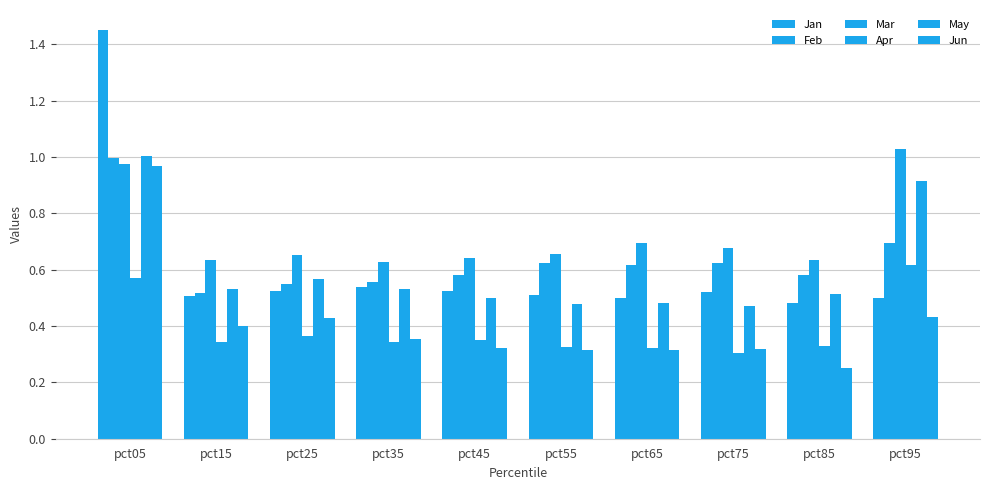

Are the bars horizontal?

No